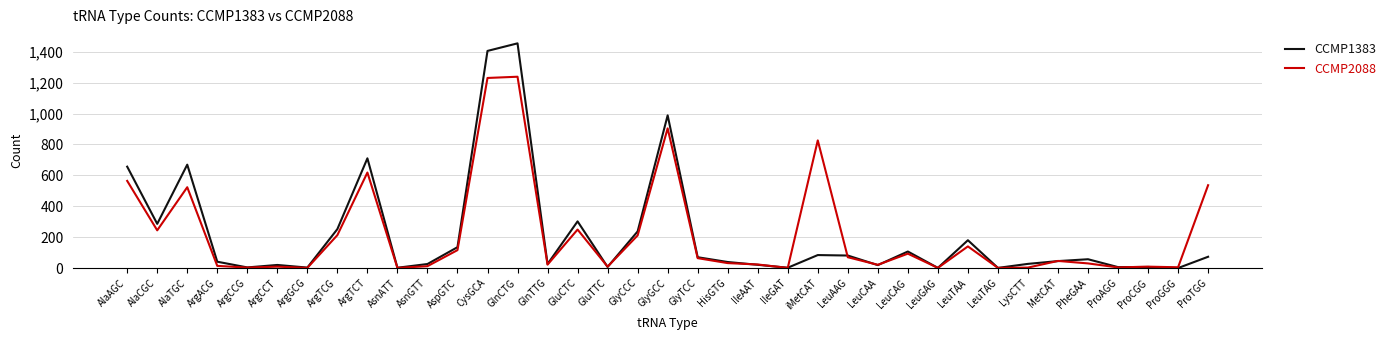

Which label corresponds to the largest value in the chart?

GlnCTG